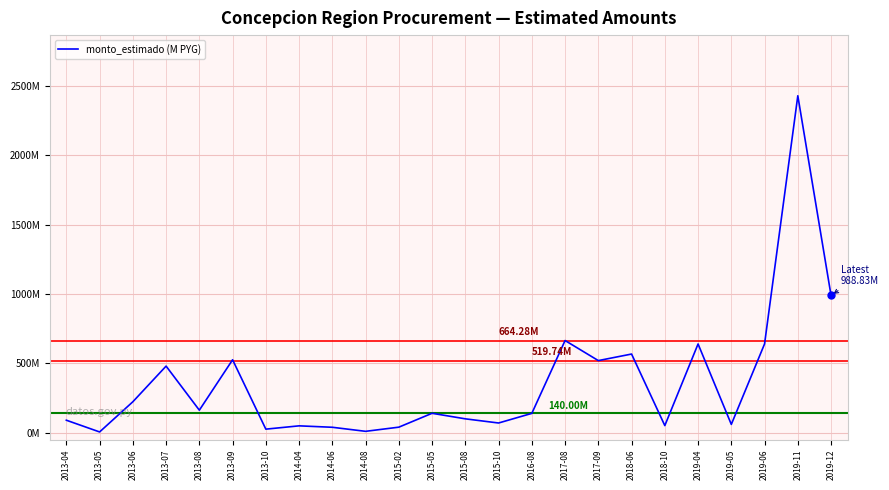

At which category does the data reach its first local valley?

2013-05